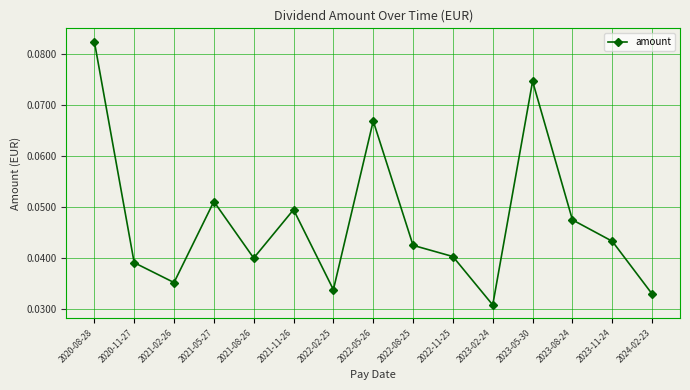

How many interior local valleys (lower than both neighbors) does the data have?

4